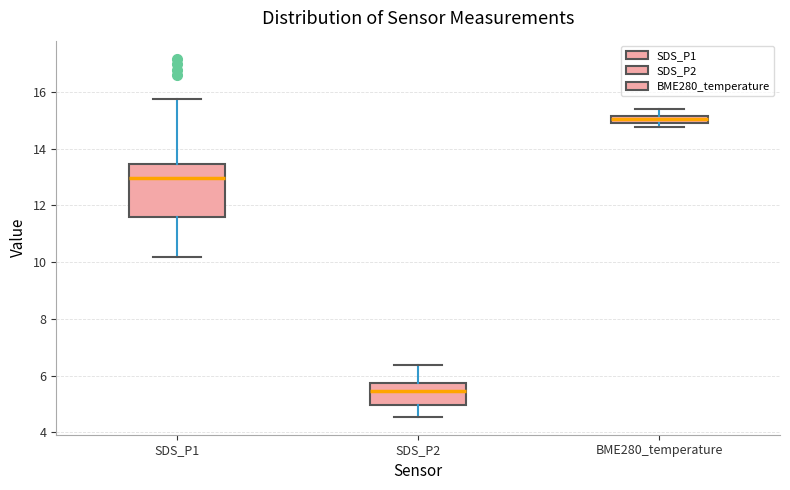

Comparing the boxes themselves (not the whiskers), which one is the tallest?

SDS_P1